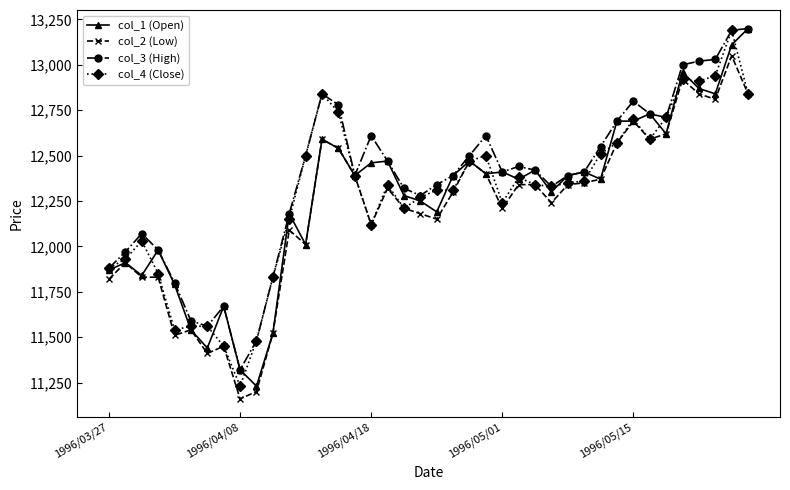

Which series has the largest range (max minus min)?

col_1 (Open)